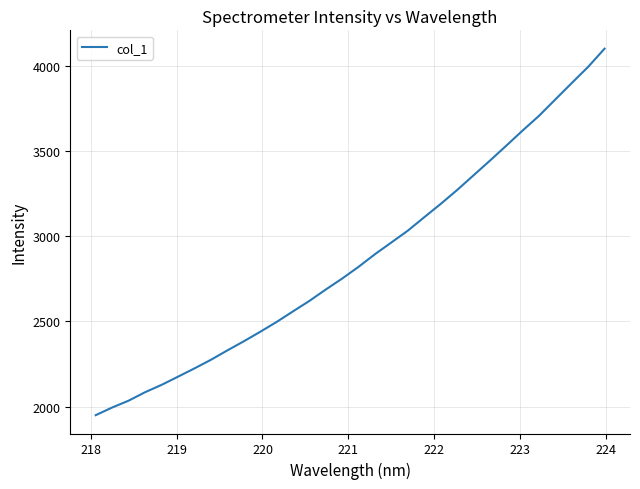

What is the maximum value shown in the chart?

4099.2